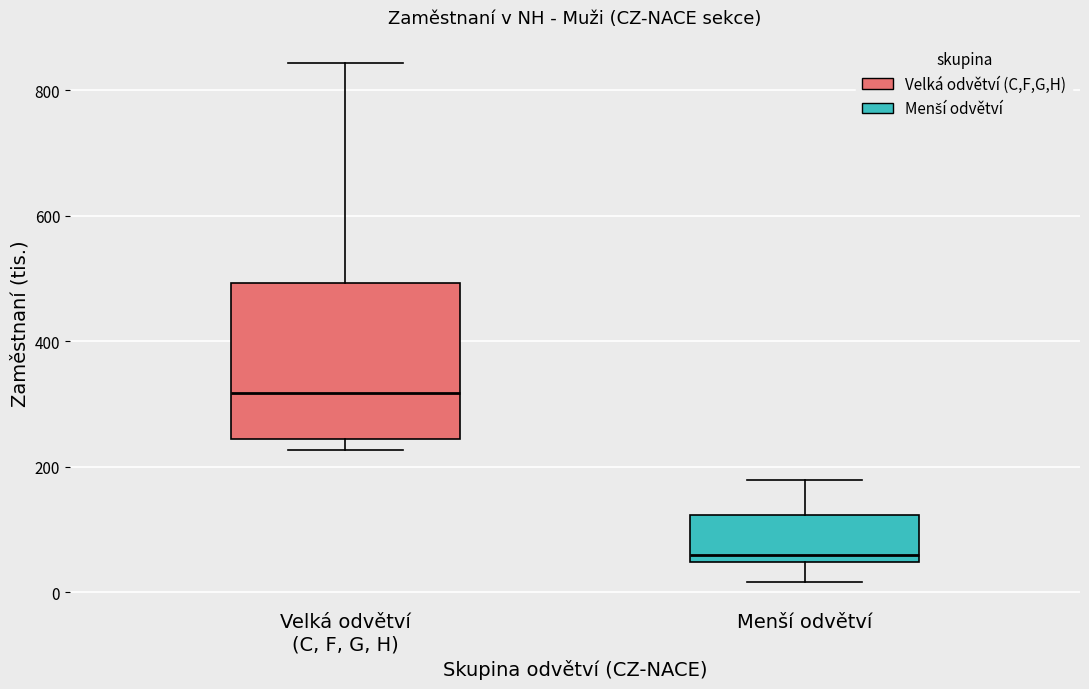

Which box has the highest median line?

Velká odvětví (C, F, G, H)